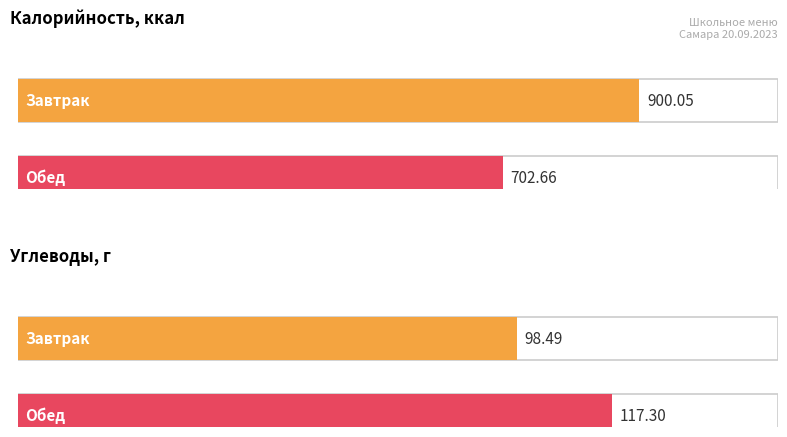

At which category is the sum across all series the highest?

Завтрак